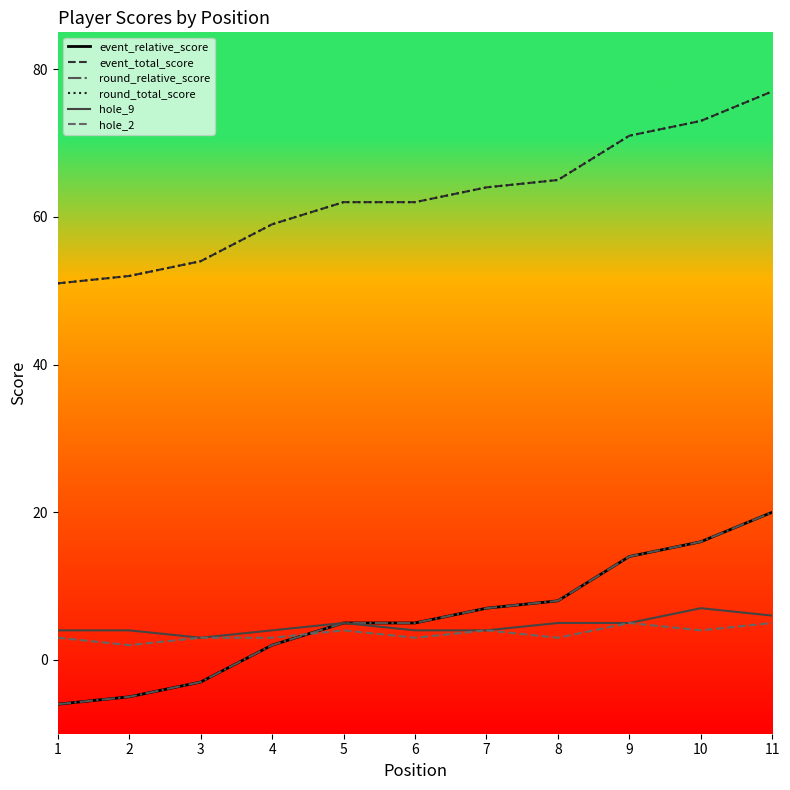

At which label does round_relative_score reach its minimum?

1